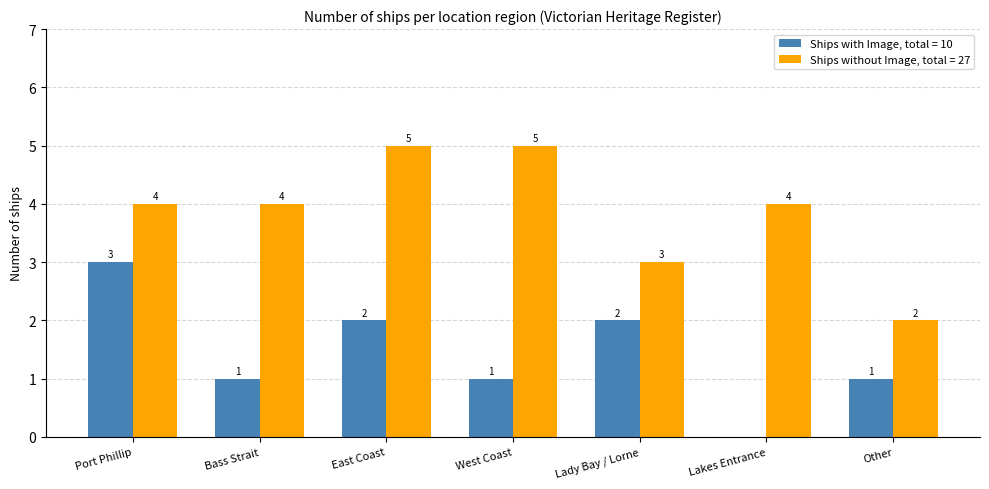

The Ships without Image, total = 27 series shows 2 at Other. True or false?

True